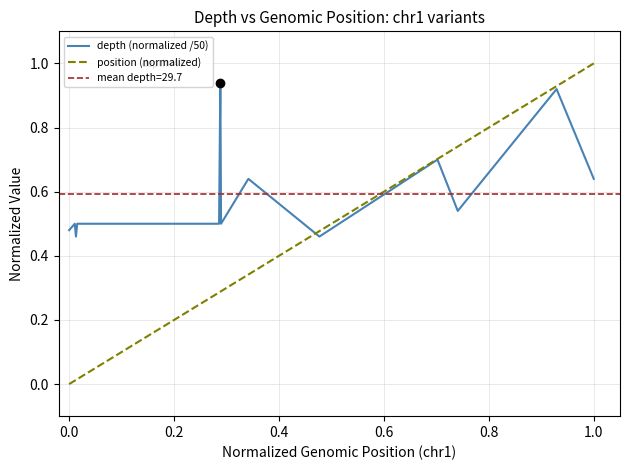

True or false: depth (normalized /50) has a value of 0.2 at 1.0.

False